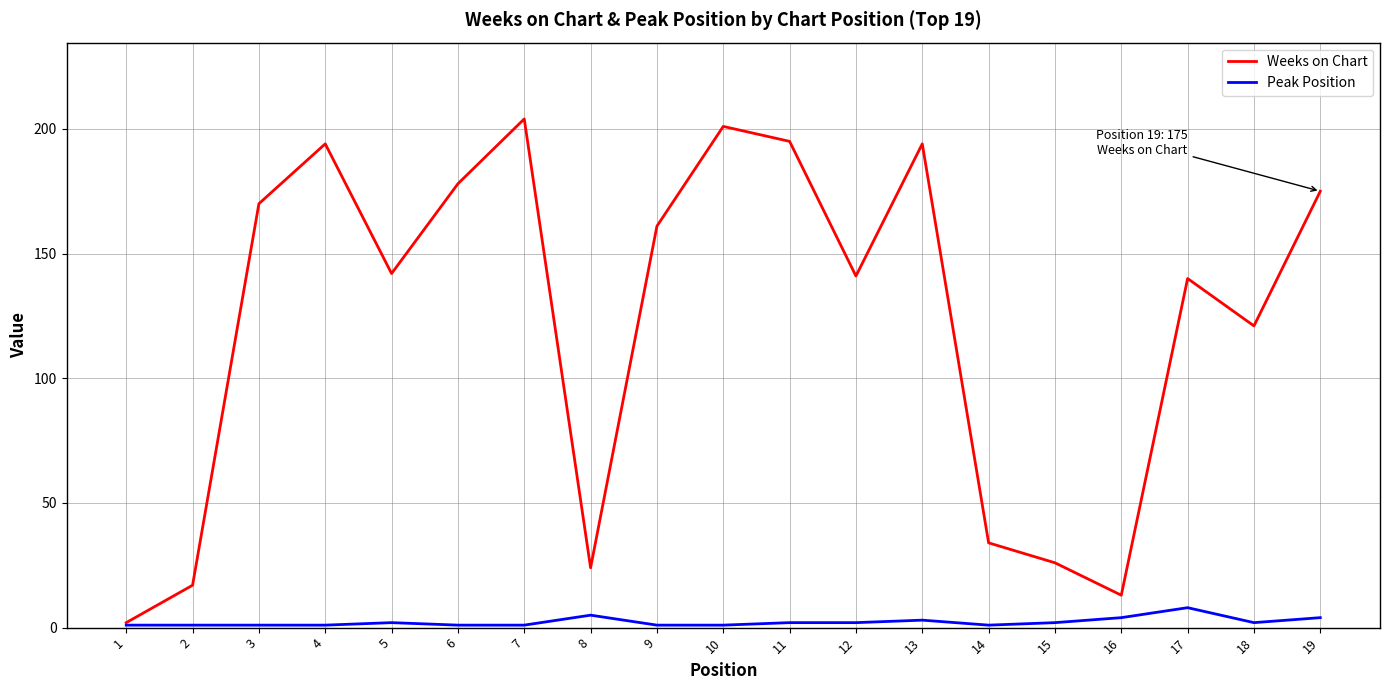

What is the total value across all series at 14?

35